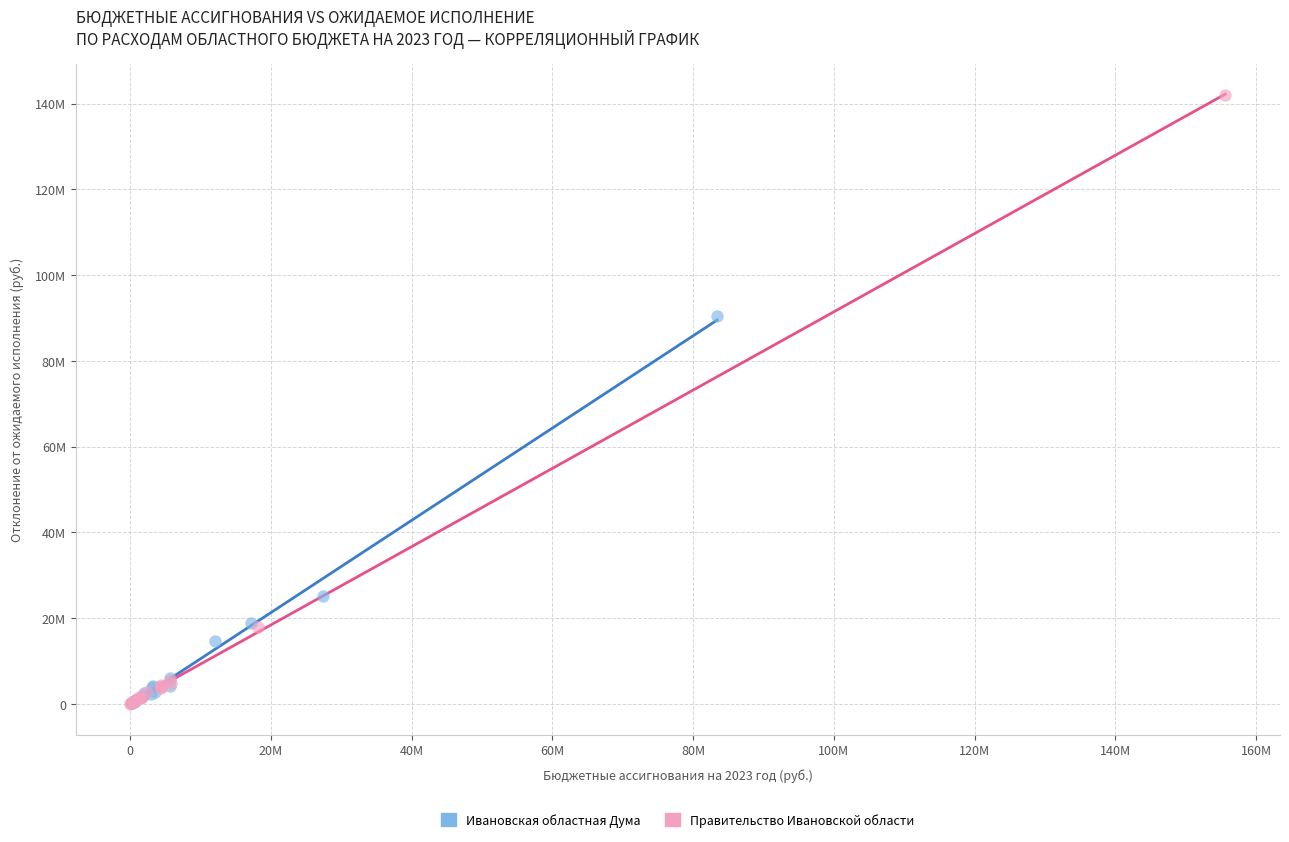

What are all the series names shown in the legend?

Ивановская областная Дума, Правительство Ивановской области